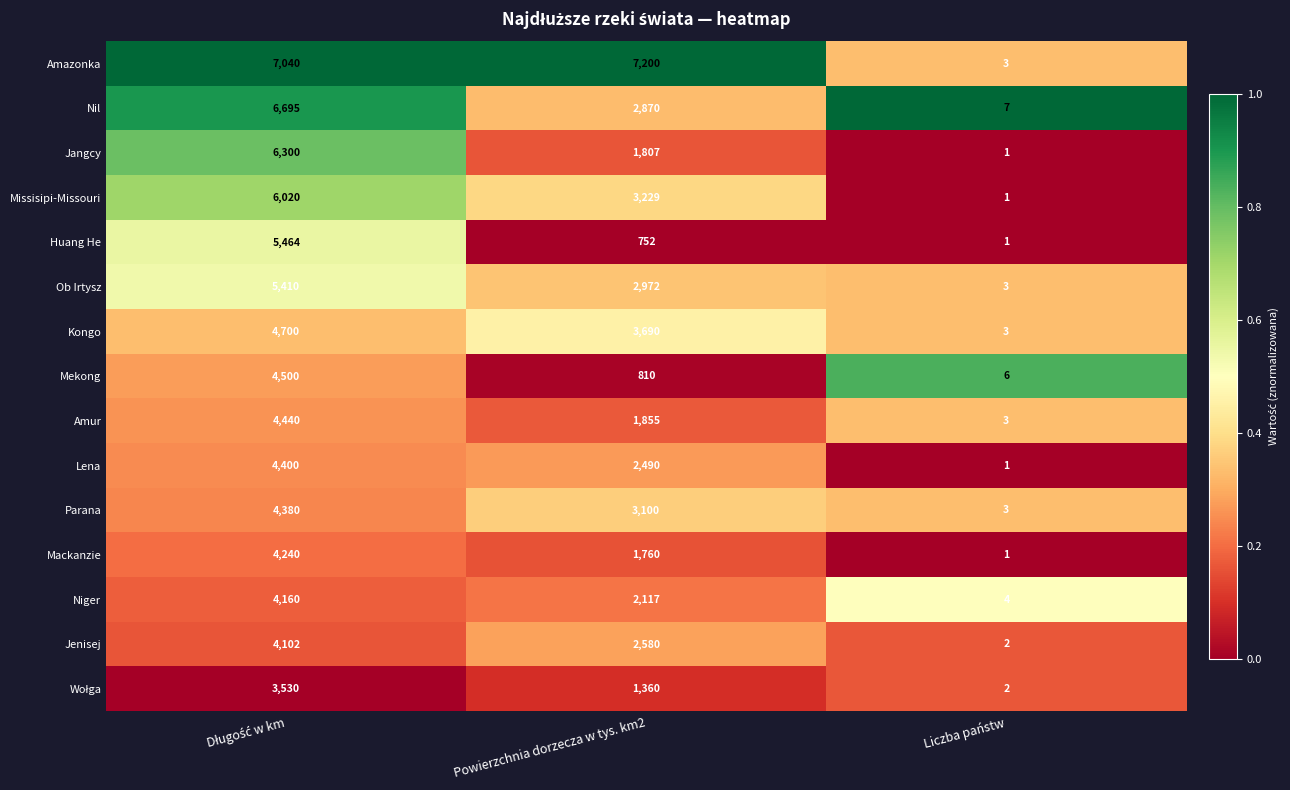

How many Jenisej values are between 2 and 4102?

3